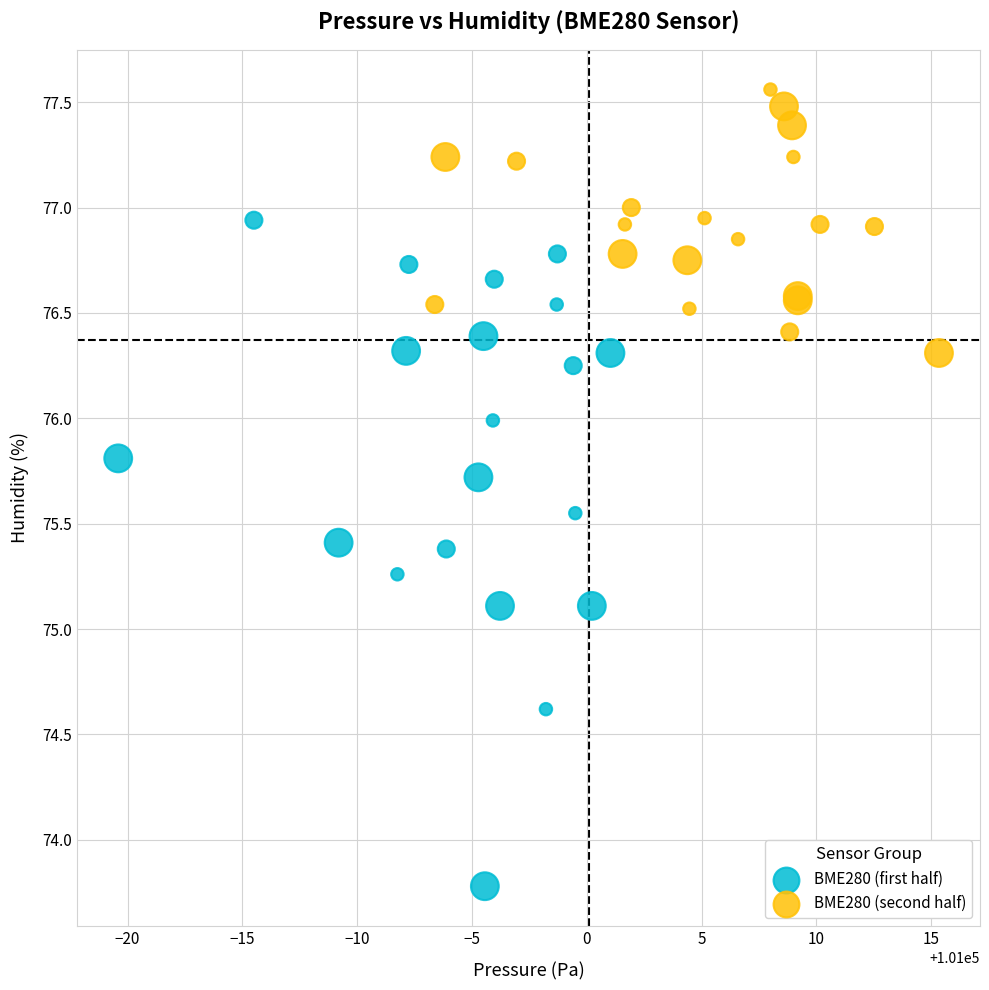

Which series reaches the minimum Y coordinate?

BME280 (first half)